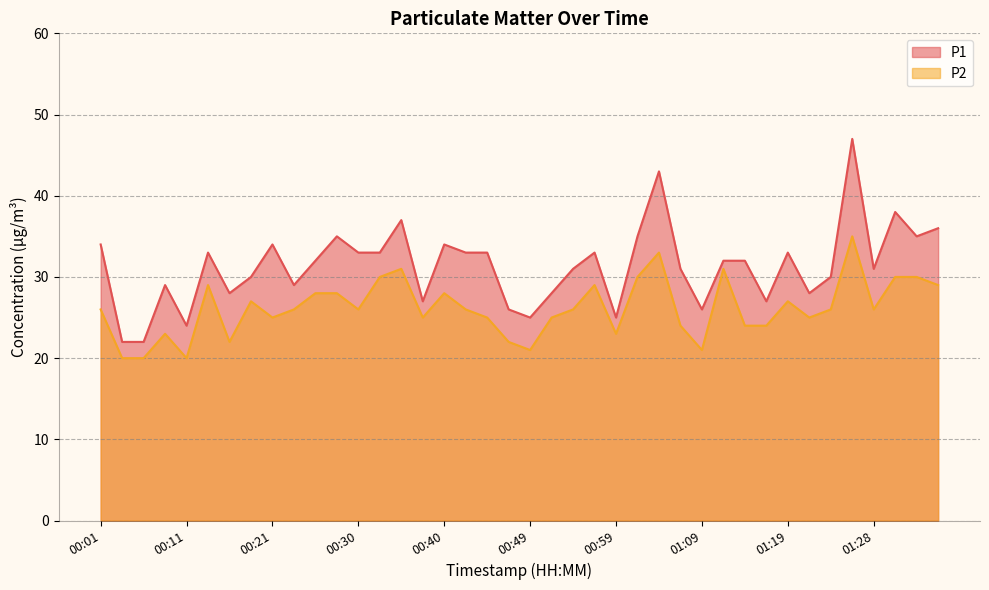

Which series changed the most between 00:23 and 01:06?

P1